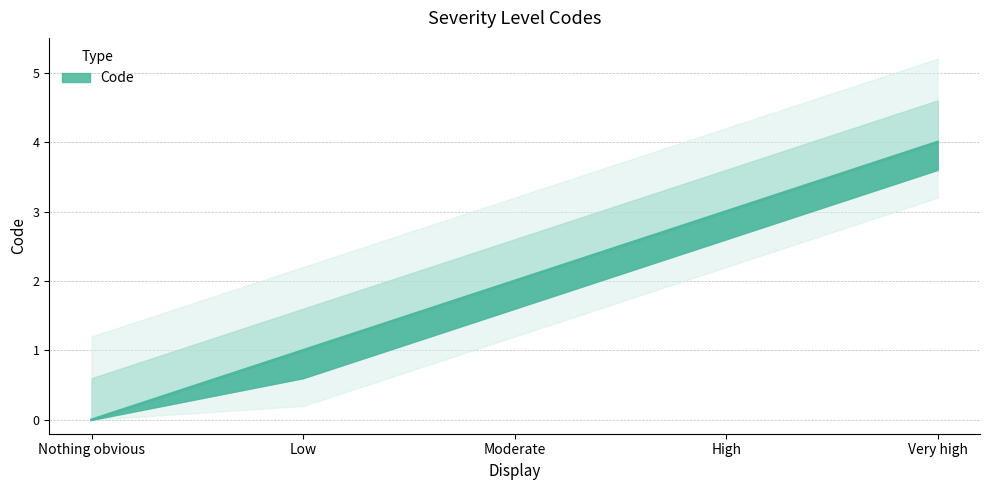

What is the average value?

2